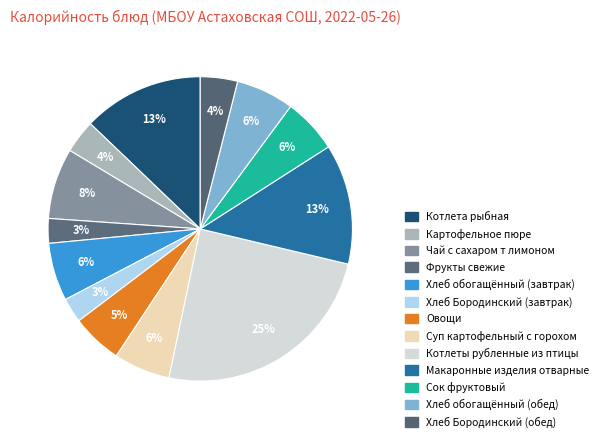

Rank the categories by value from lowest to highest.

Фрукты свежие, Хлеб Бородинский (завтрак), Картофельное пюре, Хлеб Бородинский (обед), Овощи, Сок фруктовый, Суп картофельный с горохом, Хлеб обогащённый (завтрак), Хлеб обогащённый (обед), Чай с сахаром т лимоном, Макаронные изделия отварные, Котлета рыбная, Котлеты рубленные из птицы